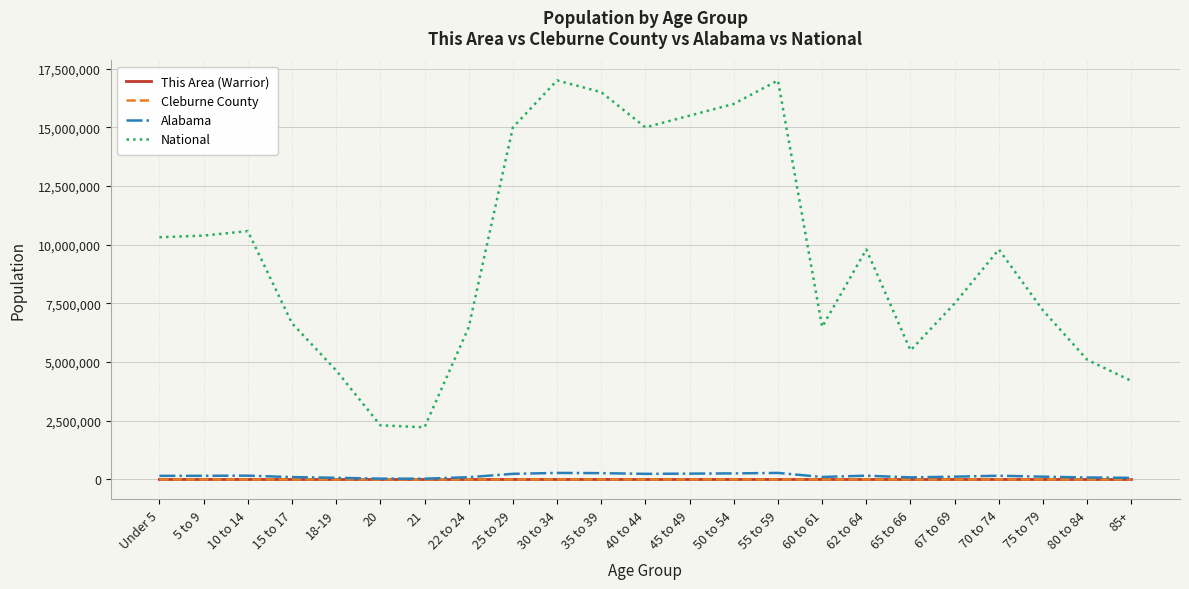

Which series has the widest spread of values?

National